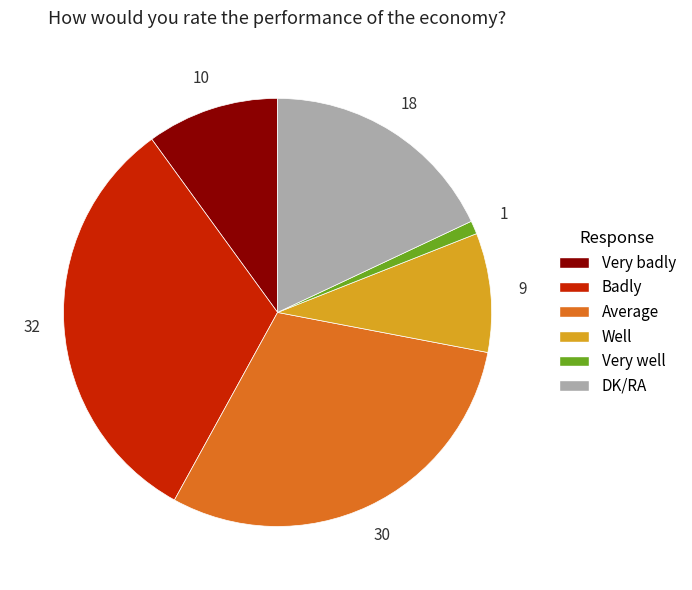

Rank the categories by value from highest to lowest.

Badly, Average, DK/RA, Very badly, Well, Very well